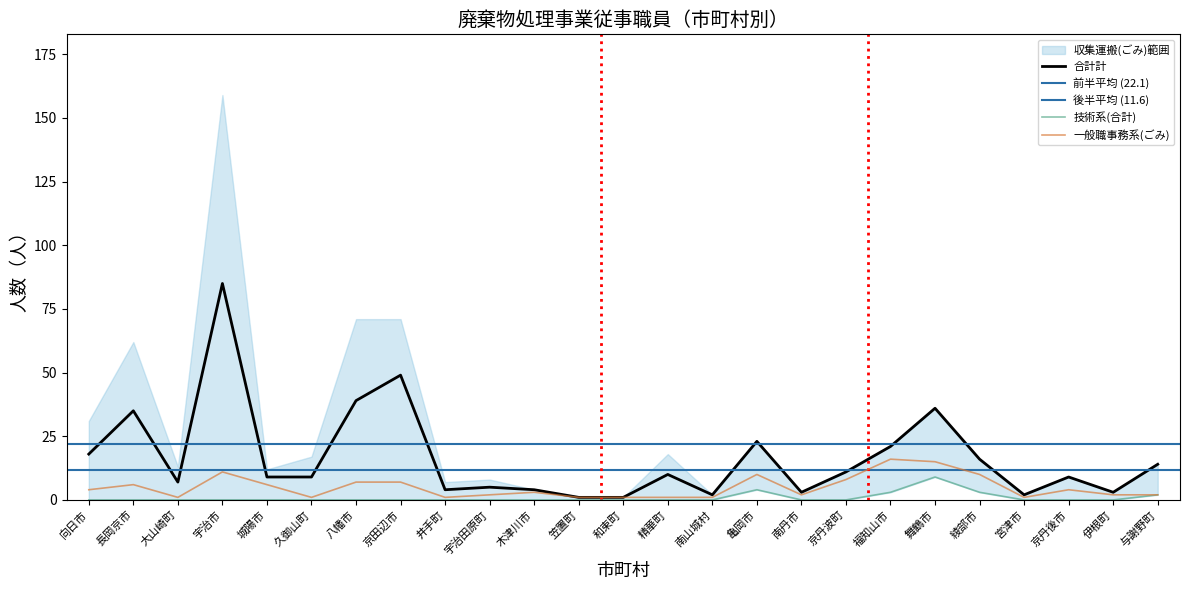

Which series has the widest spread of values?

合計計